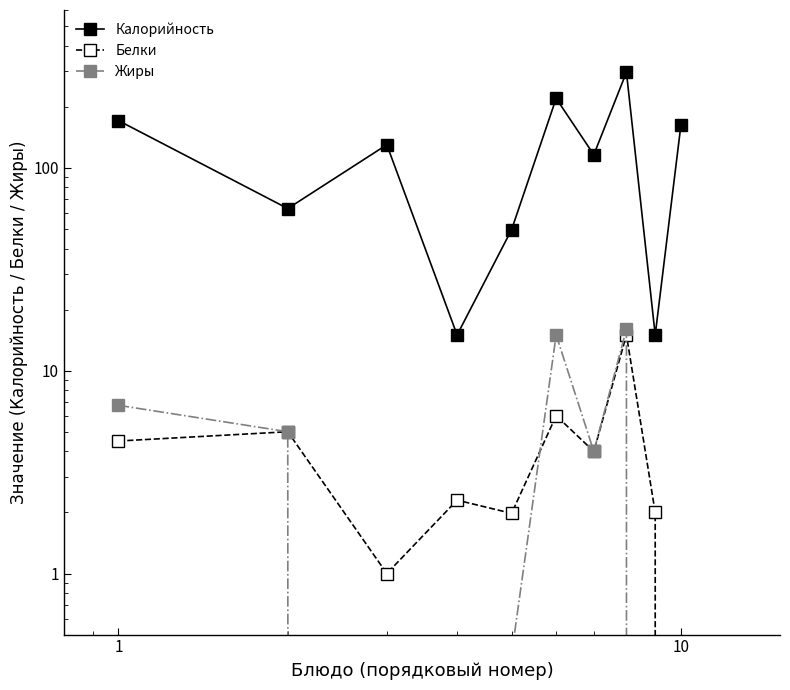

In Калорийность, how many points are higher than both neighbors (excluding endpoints)?

3